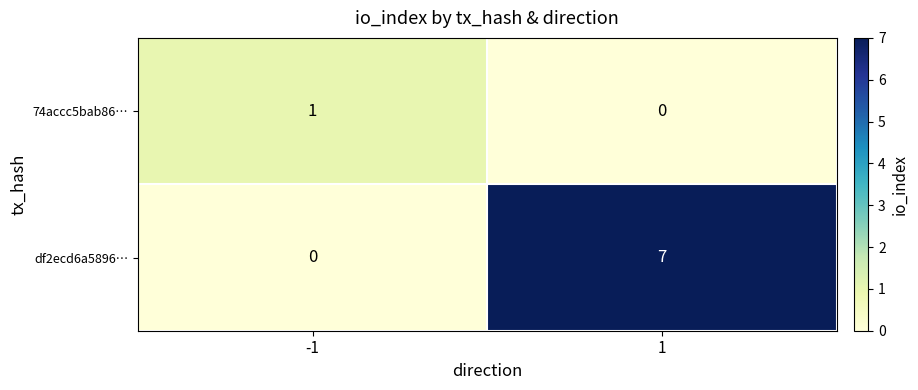

At how many categories does at least one series exceed 2?

1